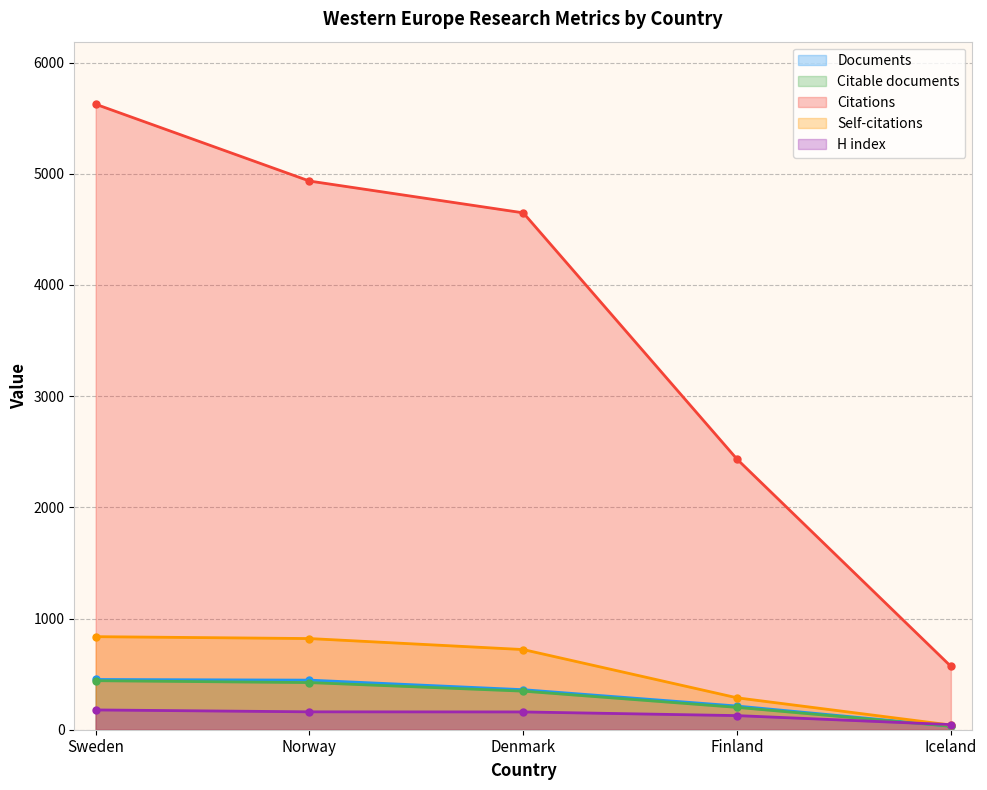

What is the difference between the maximum and minimum values in the Citations series?

5056